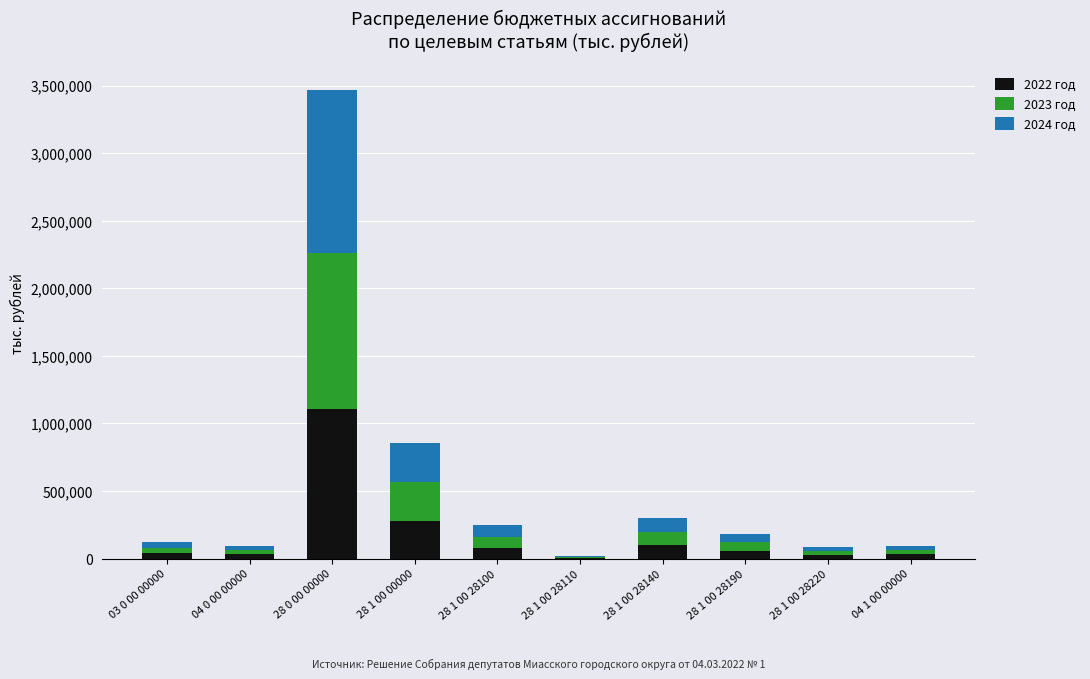

At which category is the sum across all series the highest?

28 0 00 00000